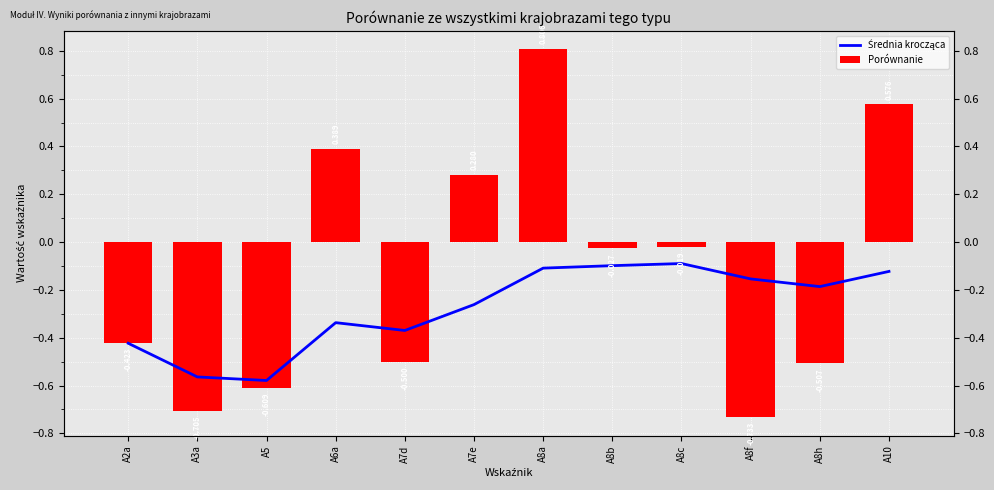

At which label is Porównanie closest to 0?

A8c